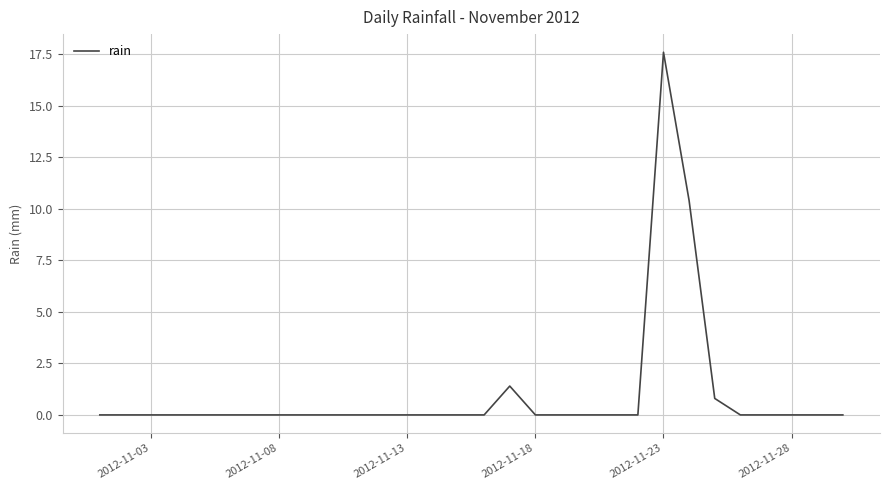

What is the difference between the maximum and minimum values?

17.6